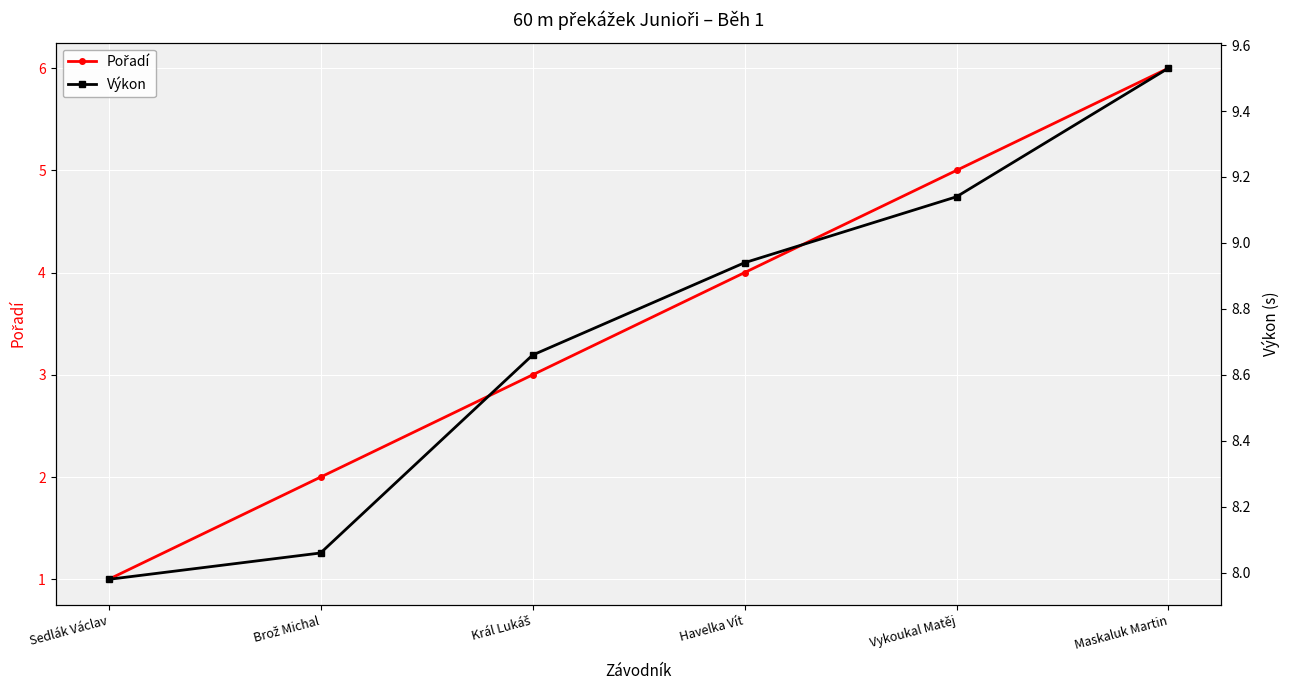

What is the greatest value displayed?

9.5